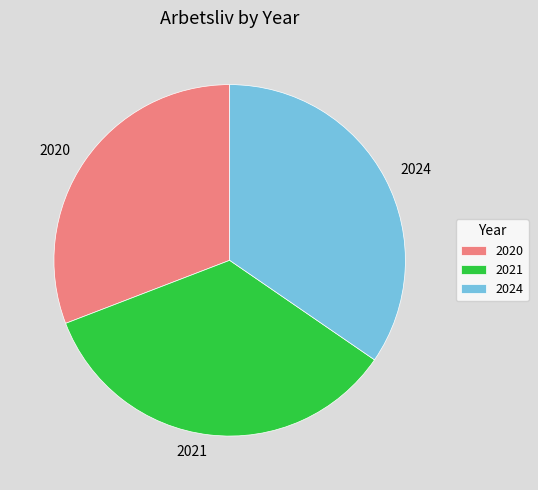

What is the smallest slice in the pie chart?

2020